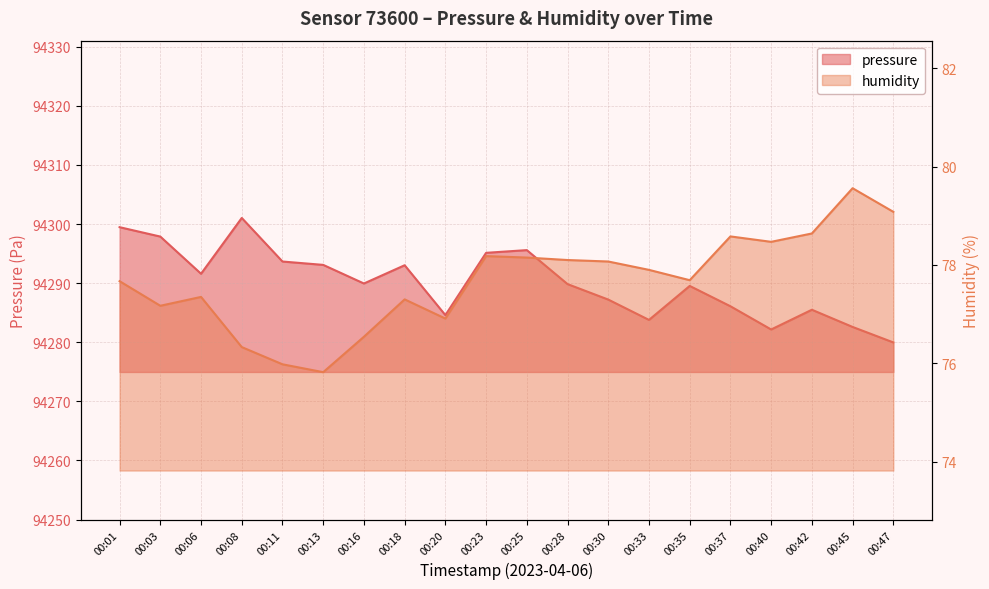

How many categories are shown in the chart?

20